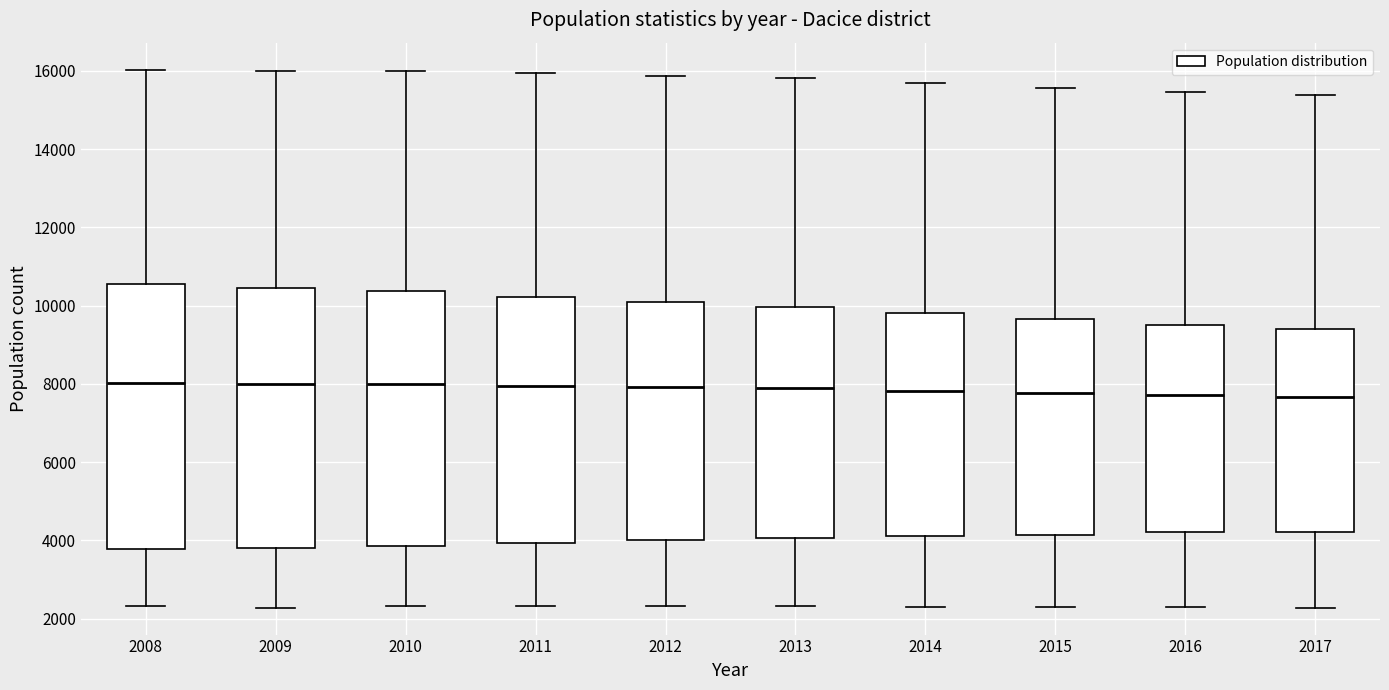

Reading left to right, transcribe this box plot: for each box, give where its median line is, the range the box spans, and where its two whiskers end, as read against the y-axis. The values are not printed on the chart, so give them approximately, as read against the axis.

2008: median 8000, box 3800 to 10600, whiskers 2400 to 16000
2009: median 8000, box 3800 to 10400, whiskers 2200 to 16000
2010: median 8000, box 3800 to 10400, whiskers 2400 to 16000
2011: median 8000, box 4000 to 10200, whiskers 2400 to 16000
2012: median 8000, box 4000 to 10000, whiskers 2400 to 15800
2013: median 7800, box 4000 to 10000, whiskers 2400 to 15800
2014: median 7800, box 4200 to 9800, whiskers 2400 to 15800
2015: median 7800, box 4200 to 9600, whiskers 2200 to 15600
2016: median 7800, box 4200 to 9600, whiskers 2200 to 15400
2017: median 7600, box 4200 to 9400, whiskers 2200 to 15400